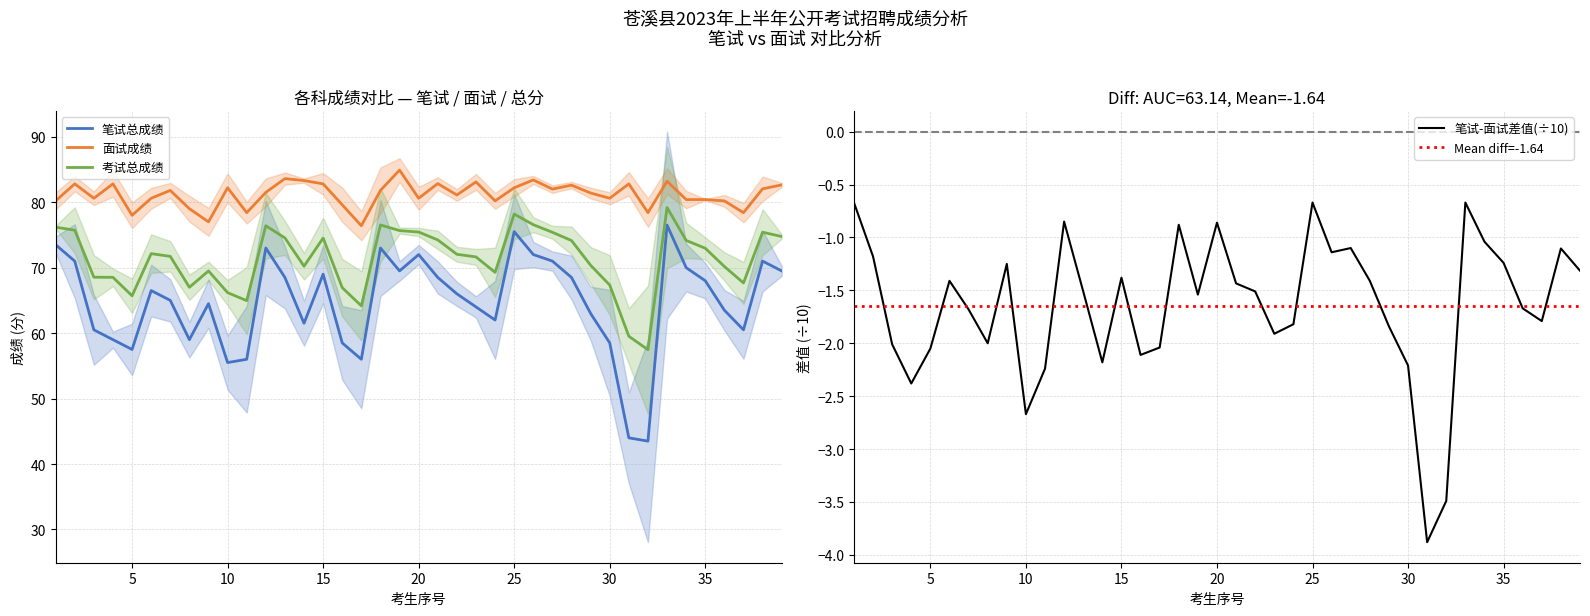

True or false: 考试总成绩 and 面试成绩 intersect in this chart.

False